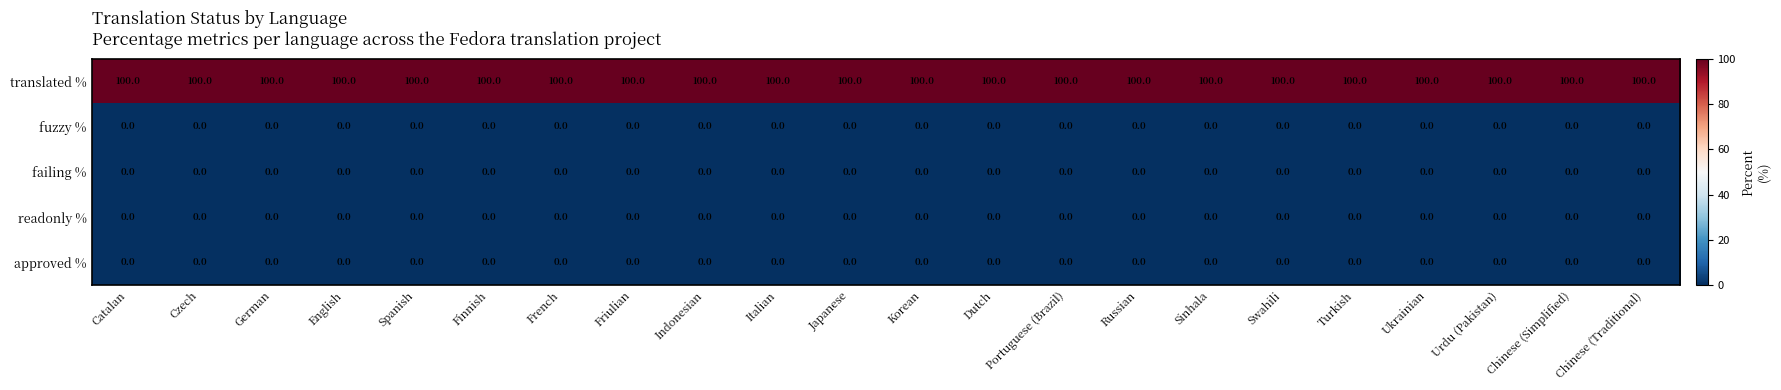

At how many categories does at least one series exceed 42?

22